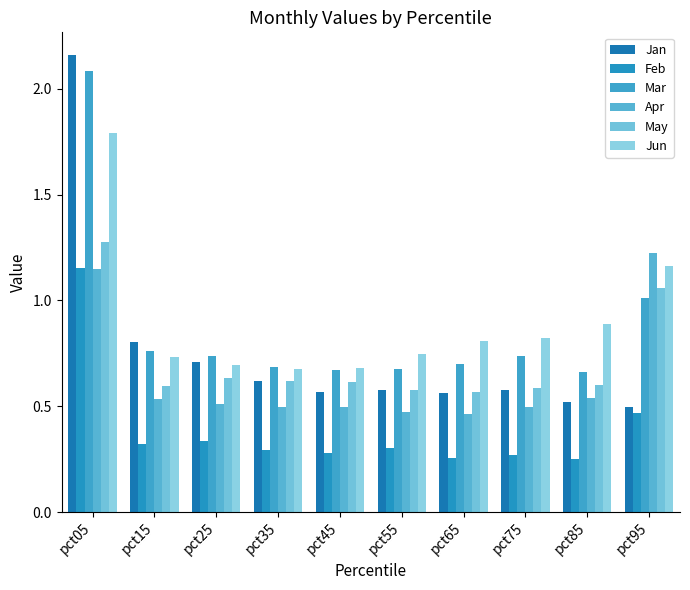

How many groups of bars are there?

10